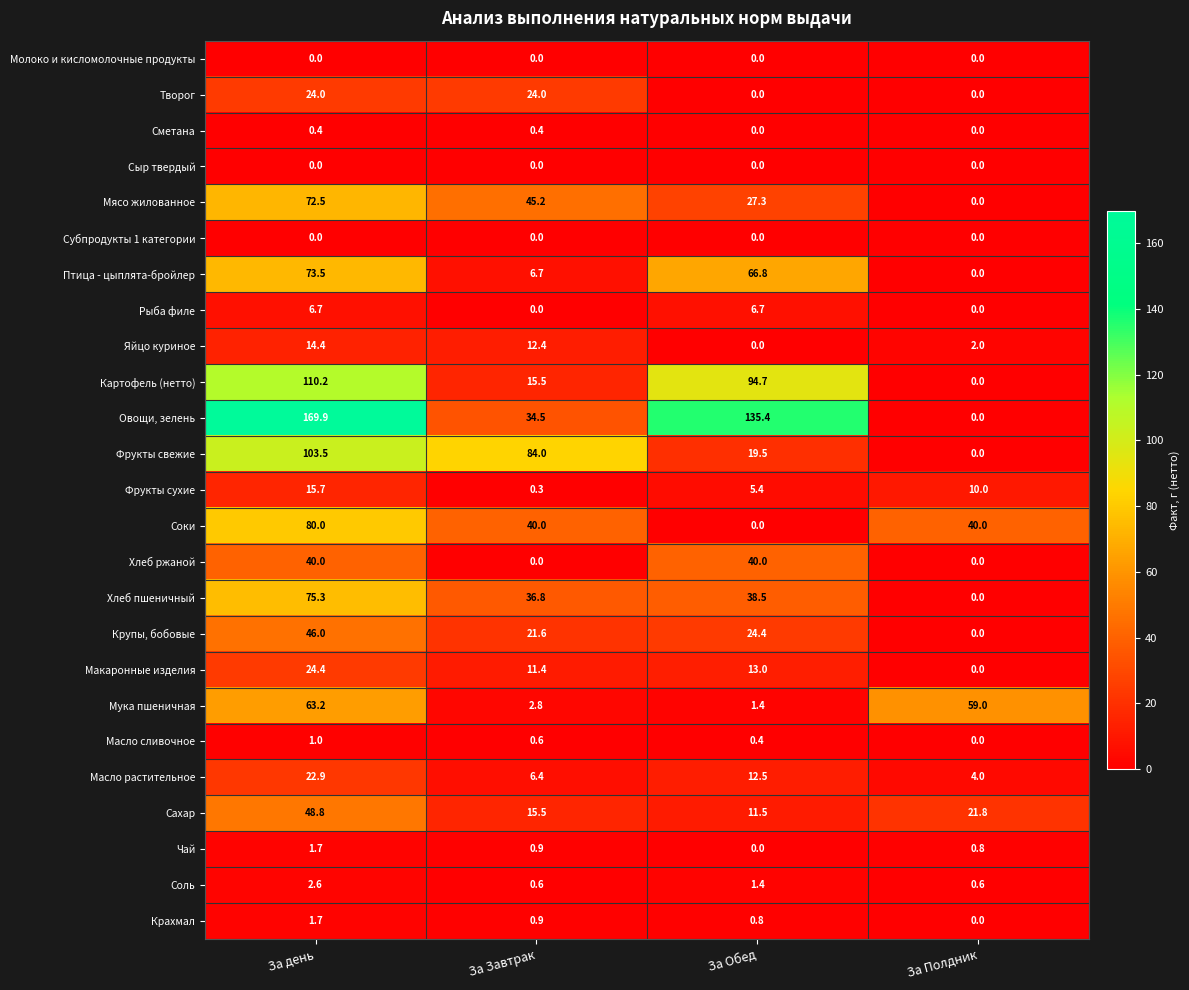

Between За день and За Завтрак, which series saw the biggest shift?

Овощи, зелень